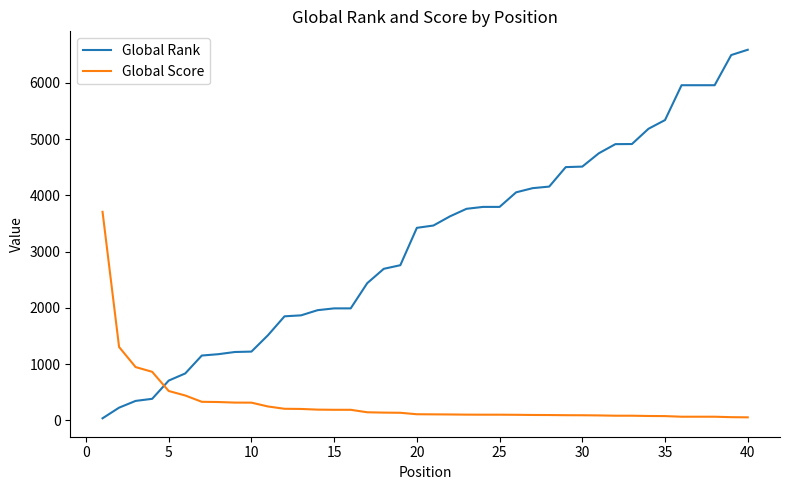

What is the highest value of the Global Rank series?

6586